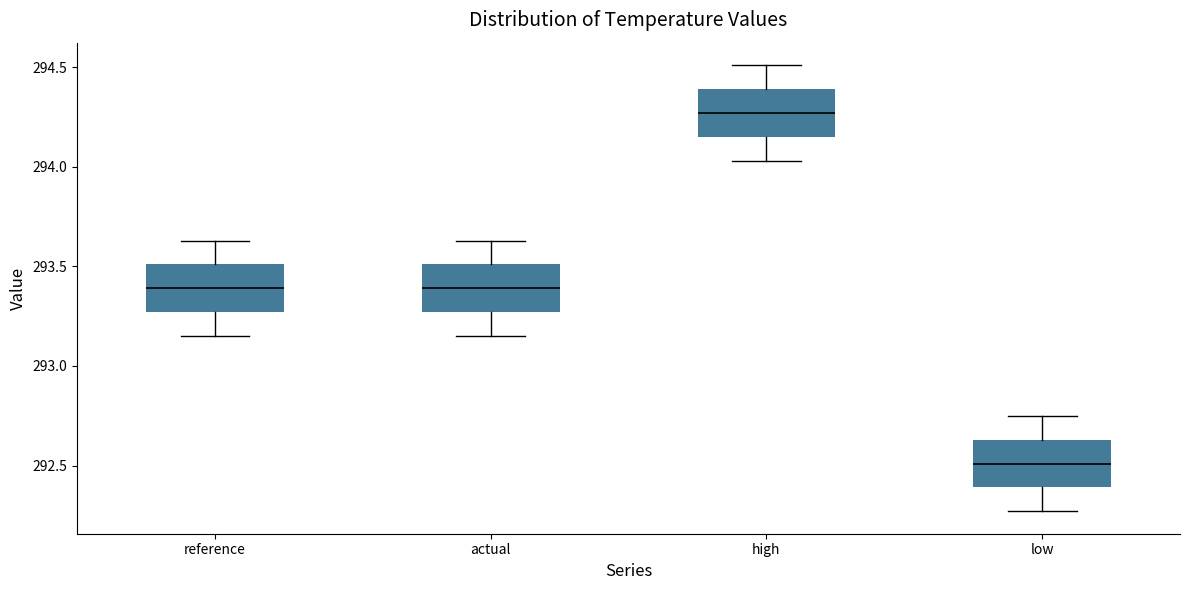

Reading left to right, read every box against the y-axis: the position of its median line, the range the box covers, and the ends of its whiskers. The values are not printed on the chart, so give them approximately, as read against the axis.

reference: median 293.40, box 293.25 to 293.50, whiskers 293.15 to 293.65
actual: median 293.40, box 293.25 to 293.50, whiskers 293.15 to 293.65
high: median 294.25, box 294.15 to 294.40, whiskers 294.05 to 294.50
low: median 292.50, box 292.40 to 292.65, whiskers 292.25 to 292.75